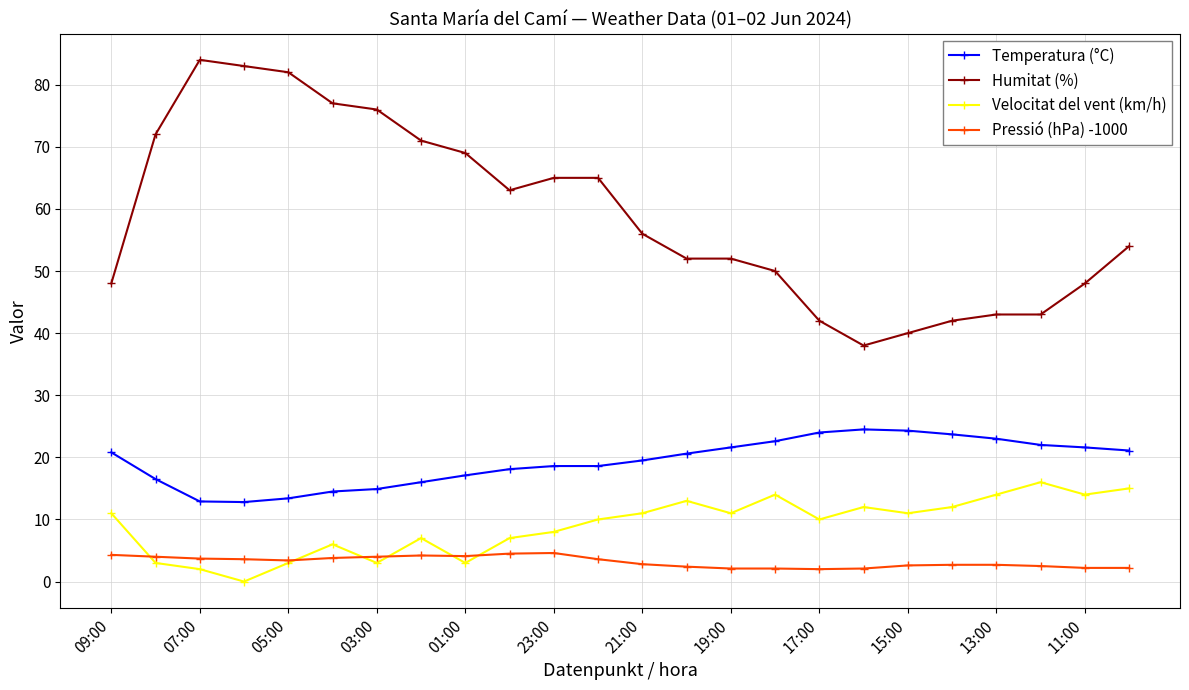

How many lines are shown in the chart?

4